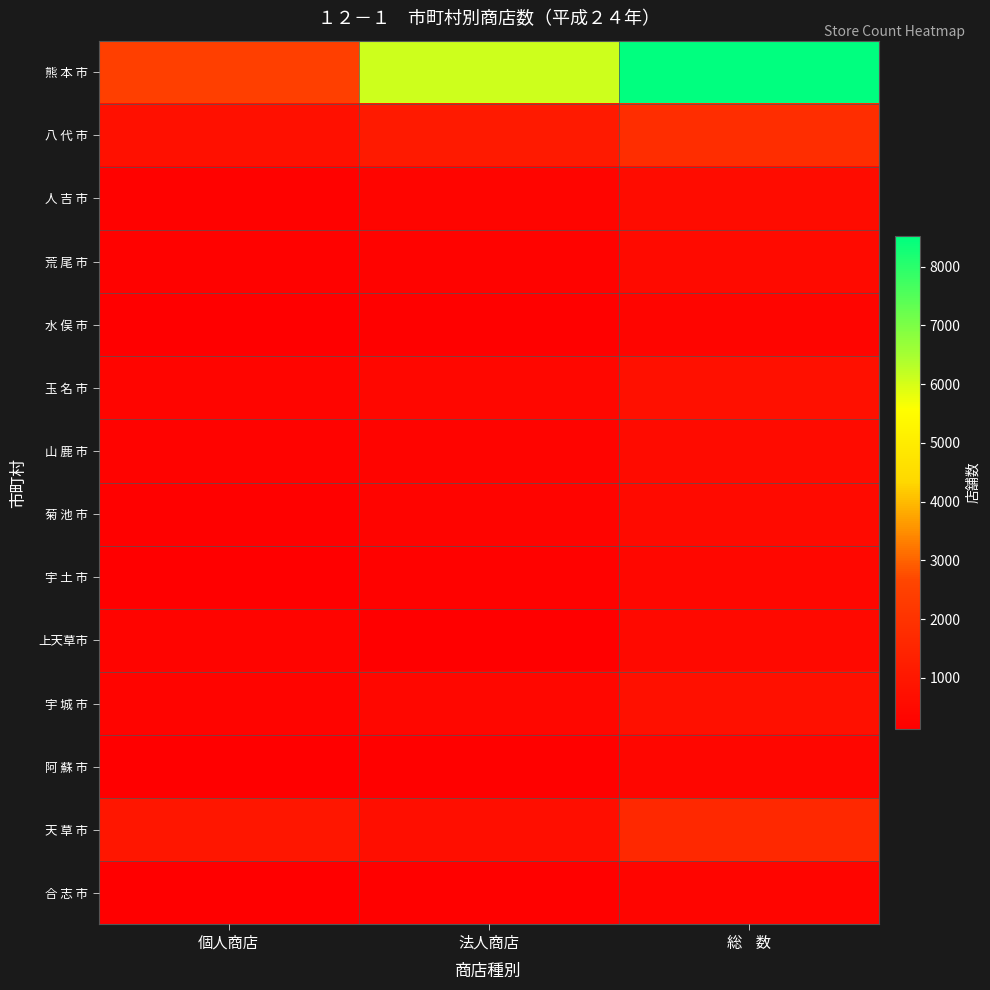

Between 個人商店 and 法人商店, which series saw the biggest shift?

熊 本 市